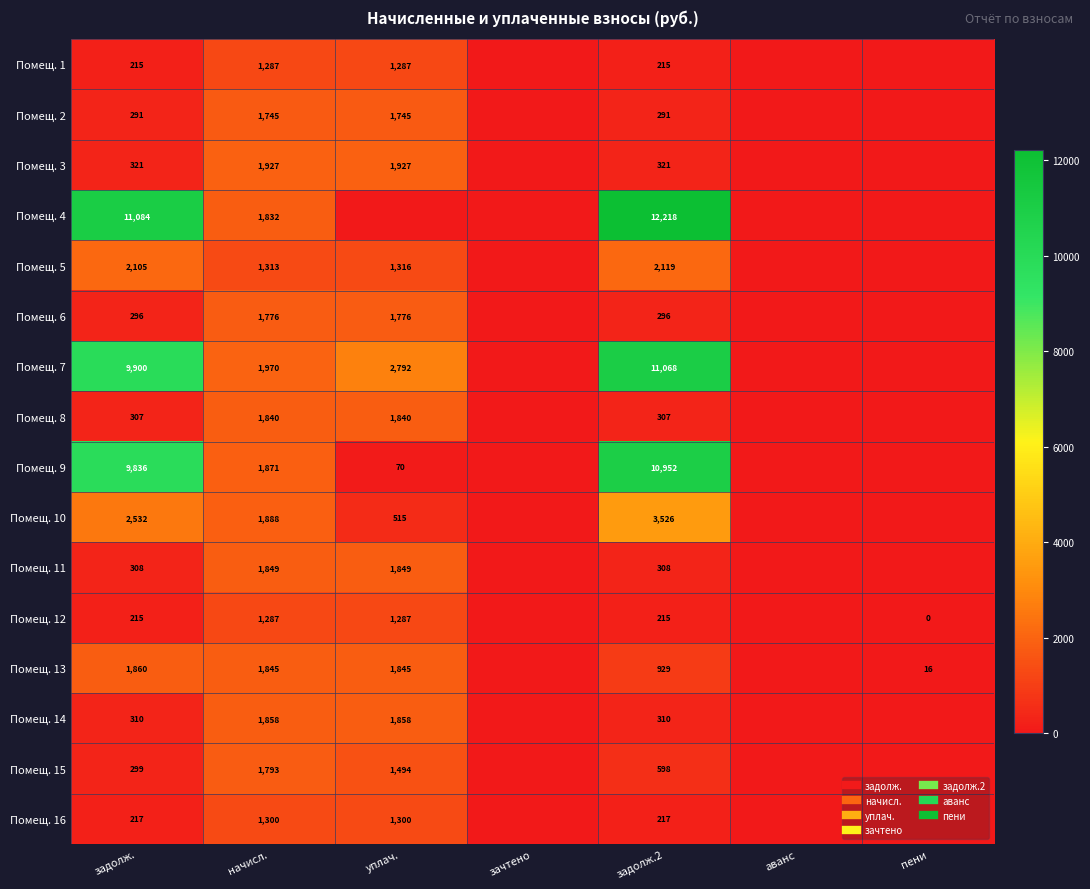

Rank the series at пени from highest to lowest value.

Помещ. 13, Помещ. 12, Помещ. 1, Помещ. 2, Помещ. 3, Помещ. 4, Помещ. 5, Помещ. 6, Помещ. 7, Помещ. 8, Помещ. 9, Помещ. 10, Помещ. 11, Помещ. 14, Помещ. 15, Помещ. 16